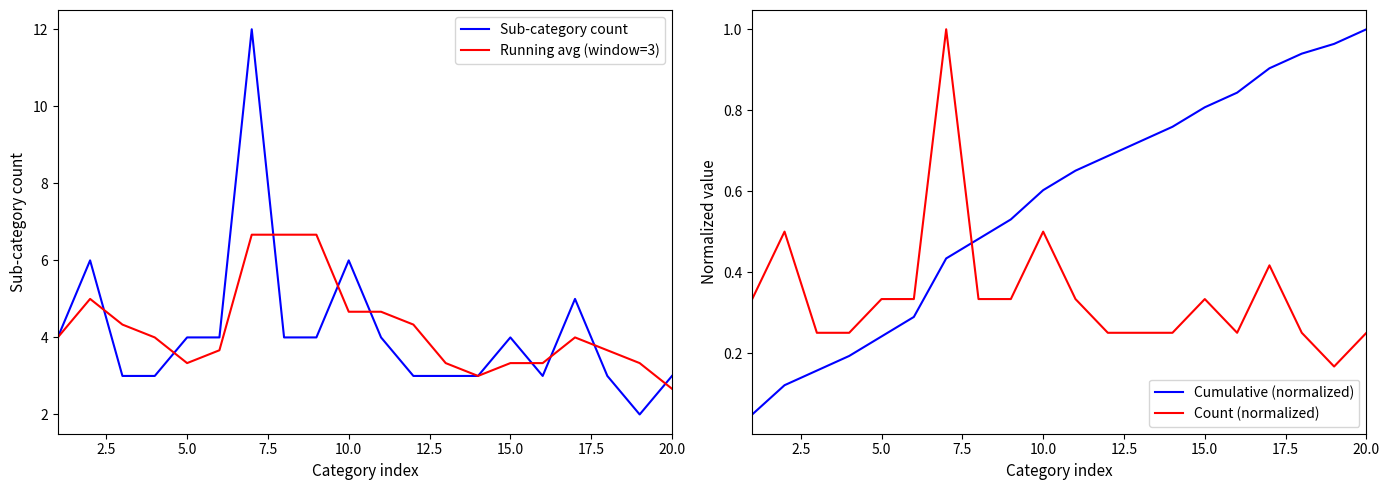

What are all the series names shown in the legend?

Sub-category count, Running avg (window=3), Cumulative (normalized), Count (normalized)